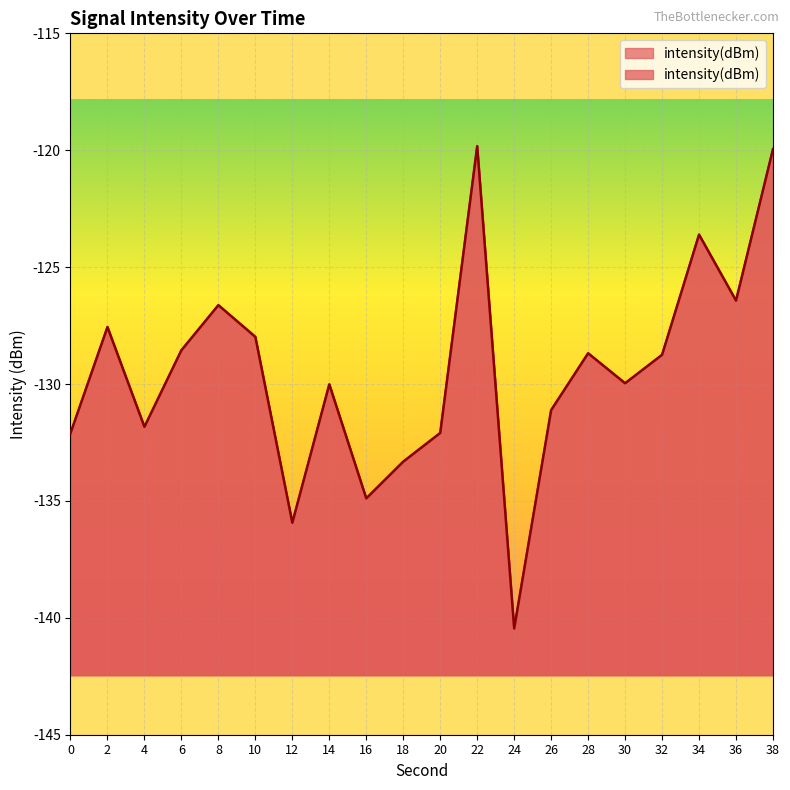

What is the sum of all values?

-2589.7